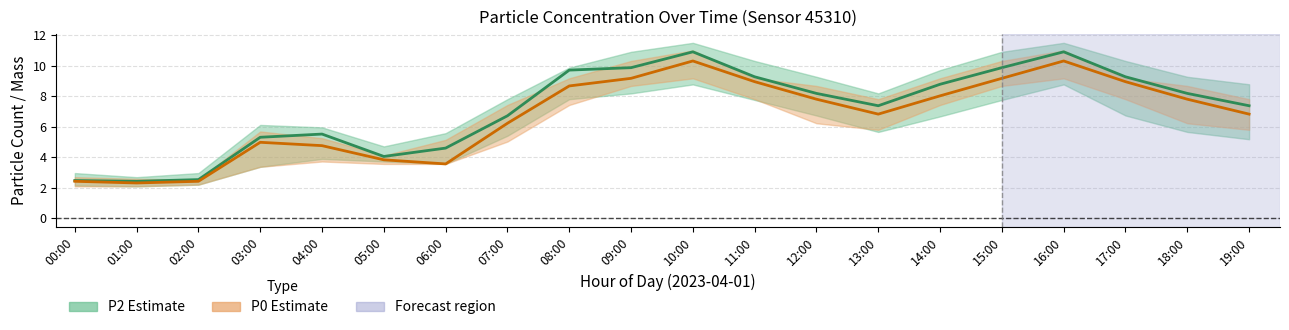

At which category does P0 (mass μg/m³) reach its first local valley?

01:00